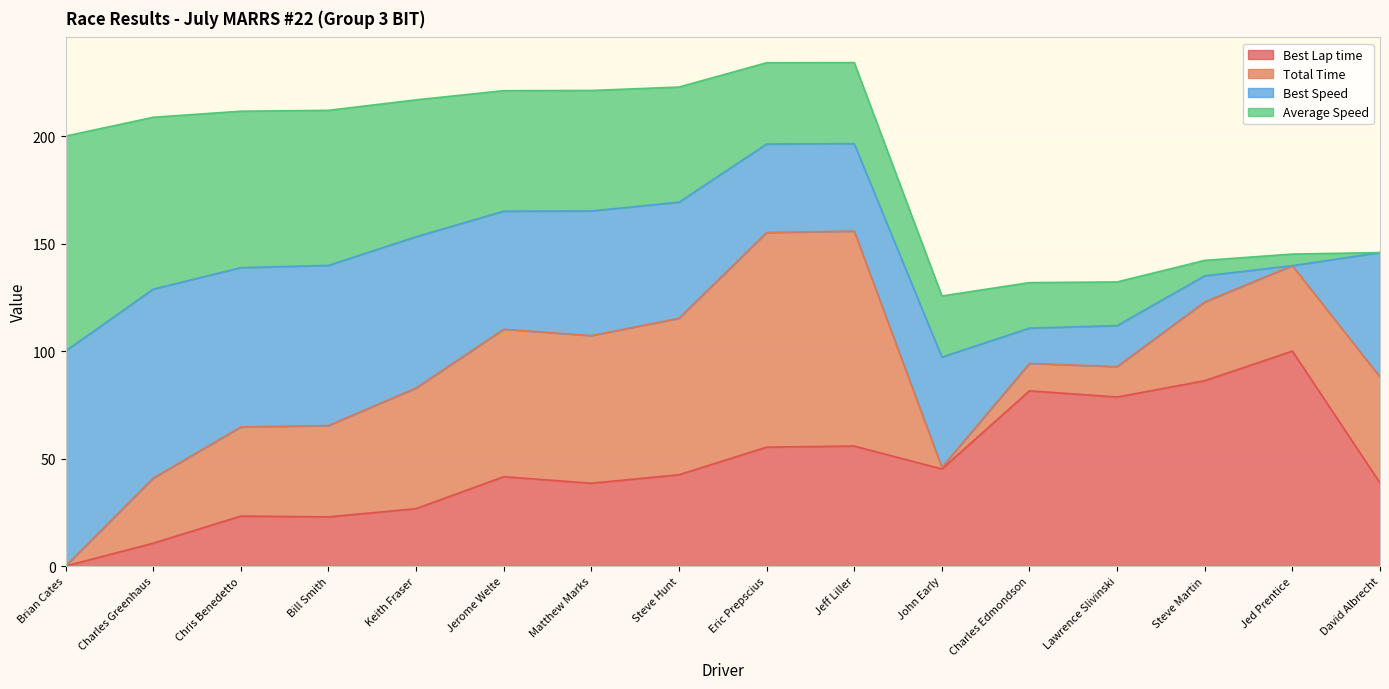

The value of Best Lap time at Eric Prepscius is 55.3. True or false?

True